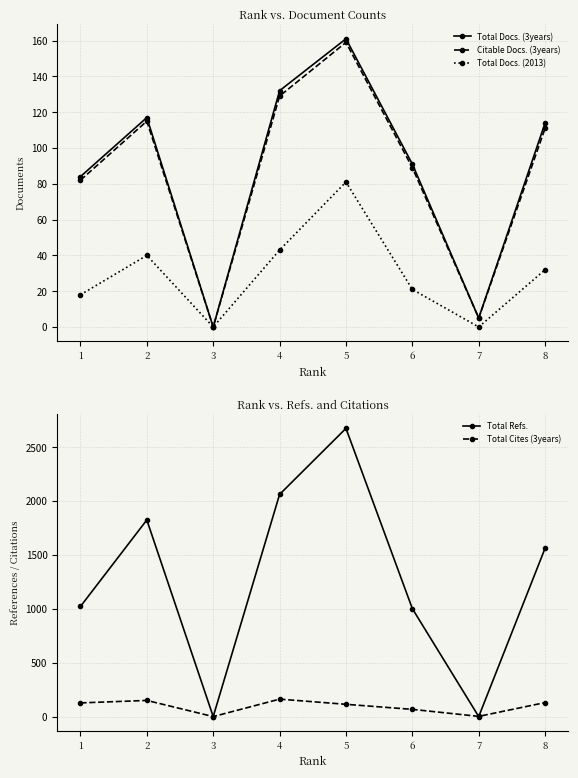

List the labels in order of Total Docs. (2013) value, smallest first.

3, 7, 1, 6, 8, 2, 4, 5